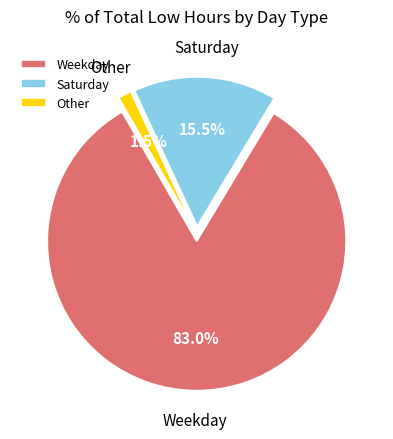

Which category accounts for the majority?

Weekday